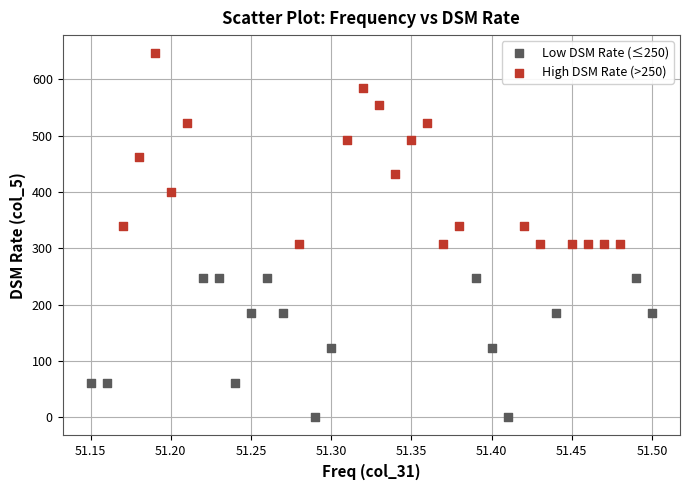

Which series reaches the minimum Y coordinate?

Low DSM Rate (≤250)